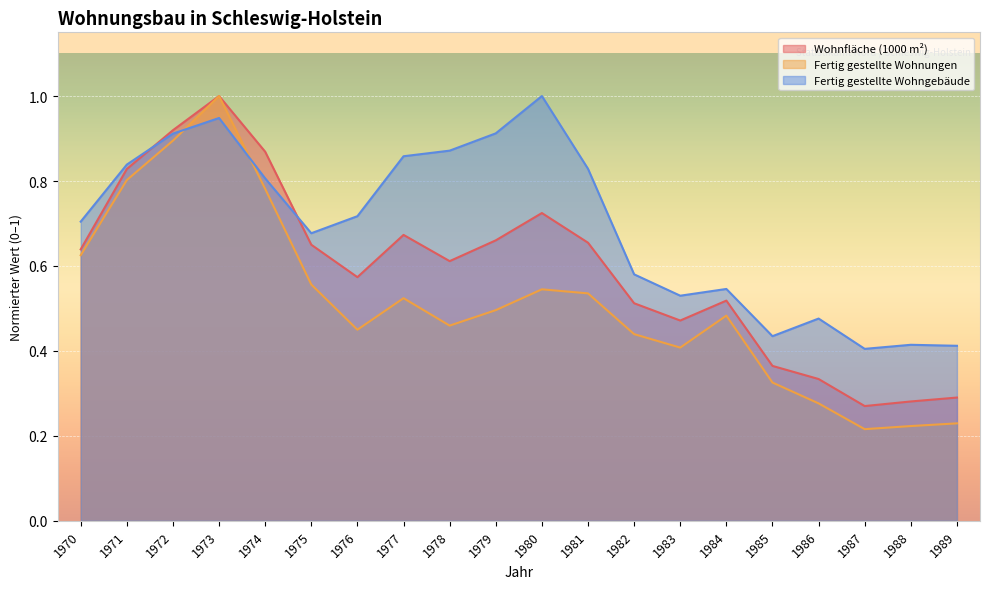

Does the chart display data point markers on the line(s)?

No